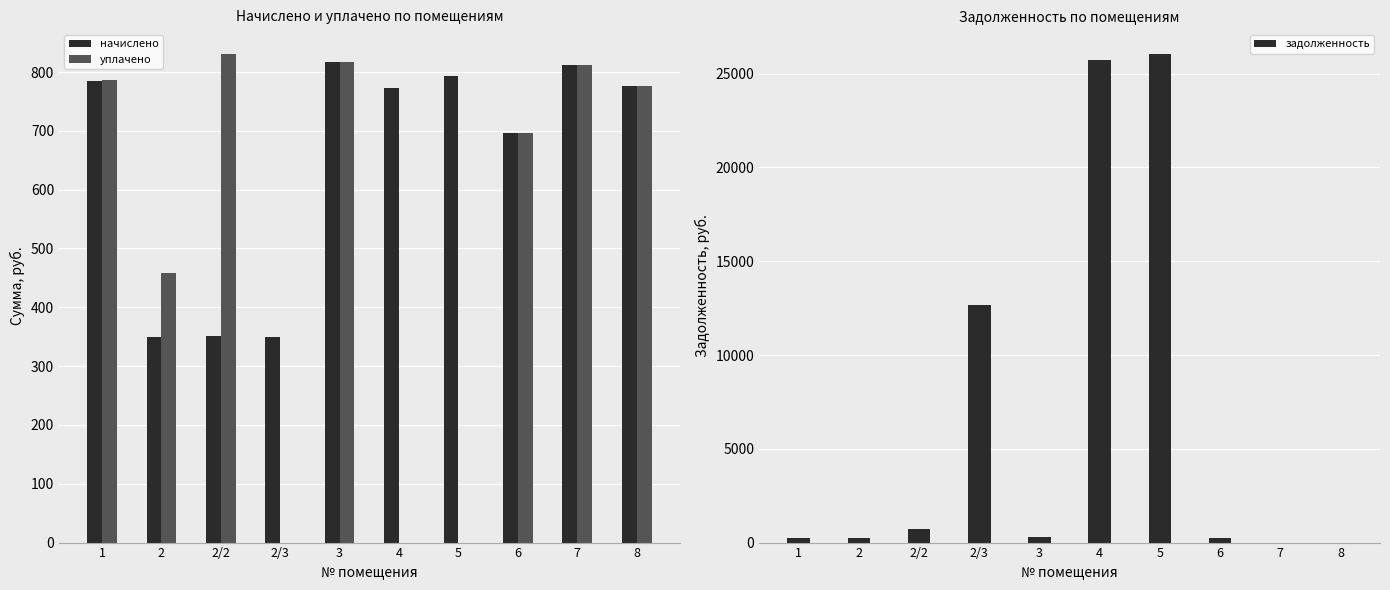

What is the label of the 5th bar from the right?

4